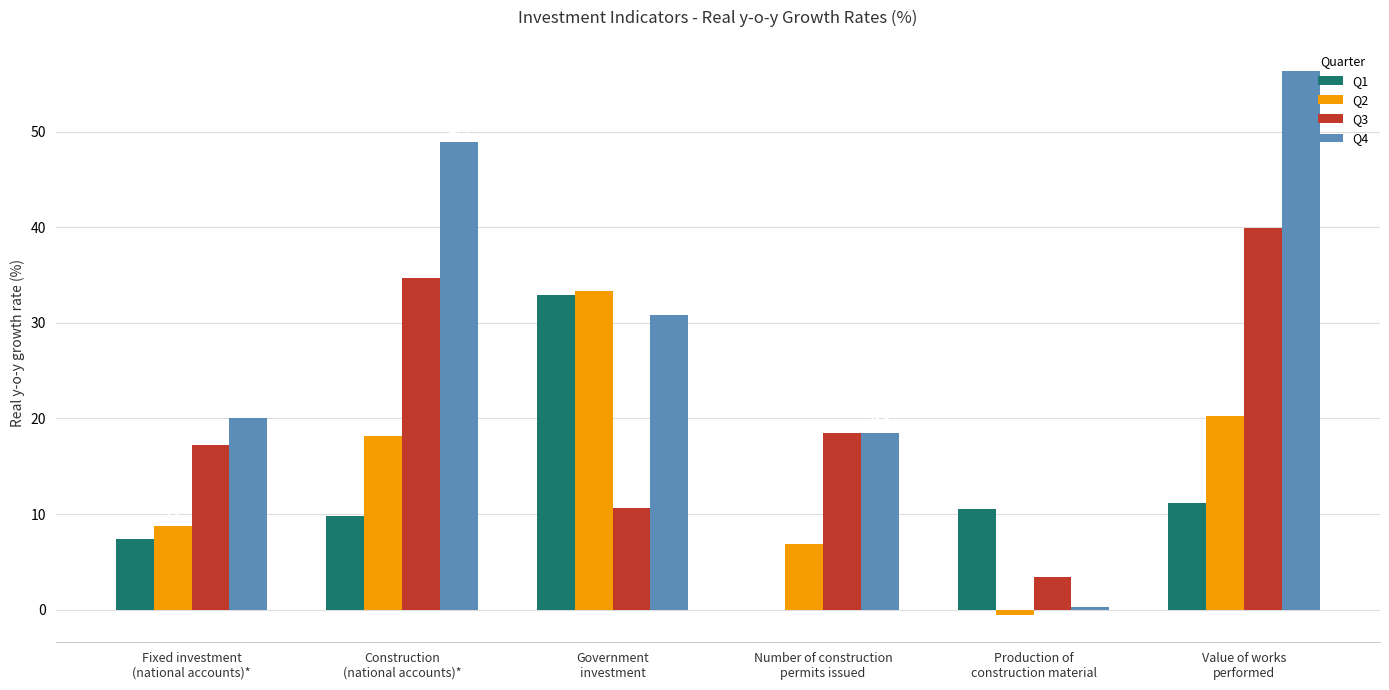

Does the chart contain stacked bars?

No